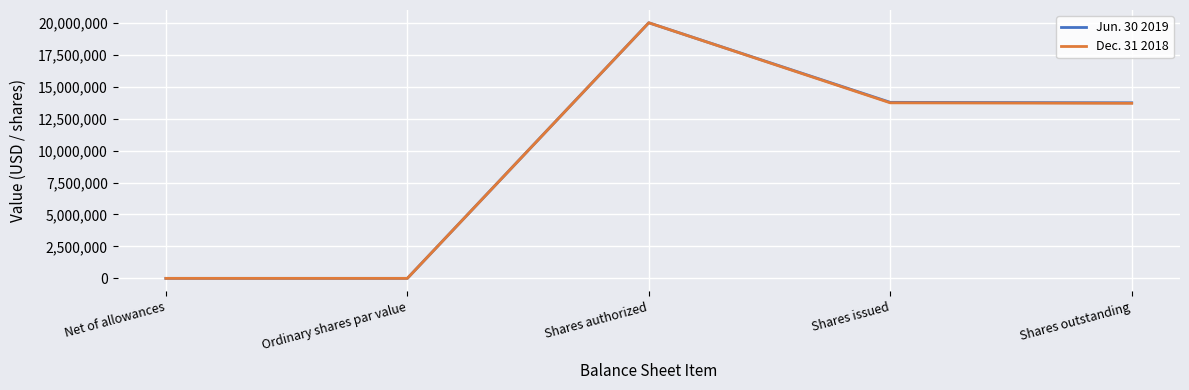

Between Shares authorized and Shares issued, which series saw the biggest shift?

Dec. 31 2018